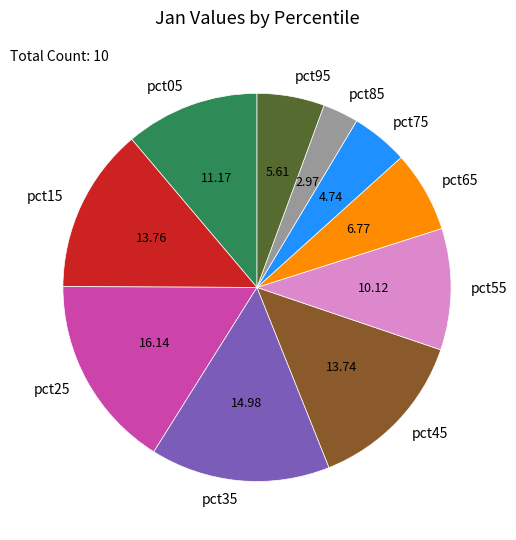

What is the smallest slice in the pie chart?

pct85